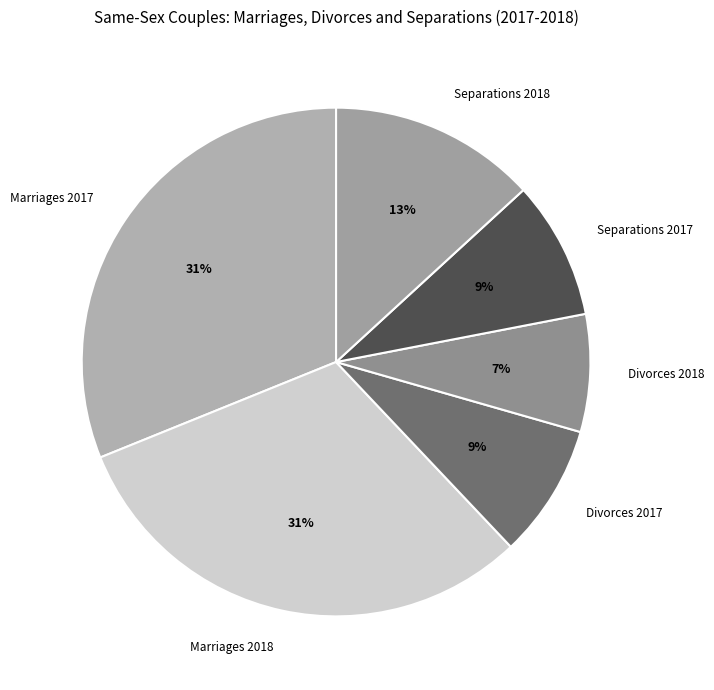

Which has a higher value, Divorces 2018 or Marriages 2018?

Marriages 2018